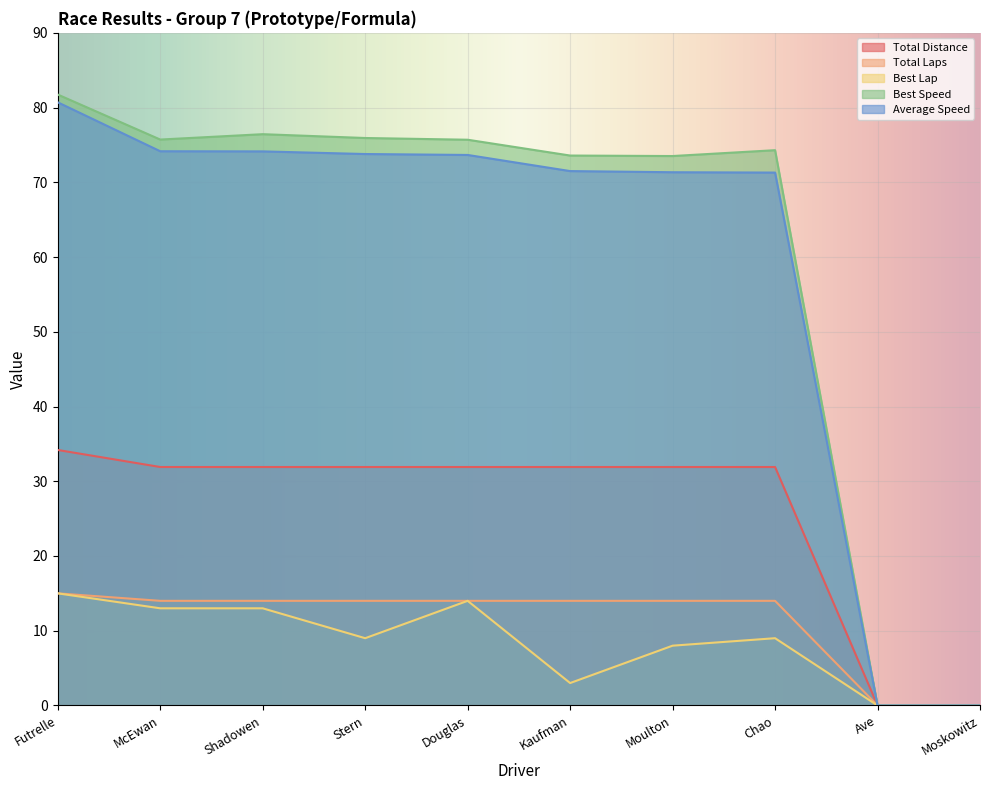

Which series changed the most between McEwan and Moulton?

Best Lap